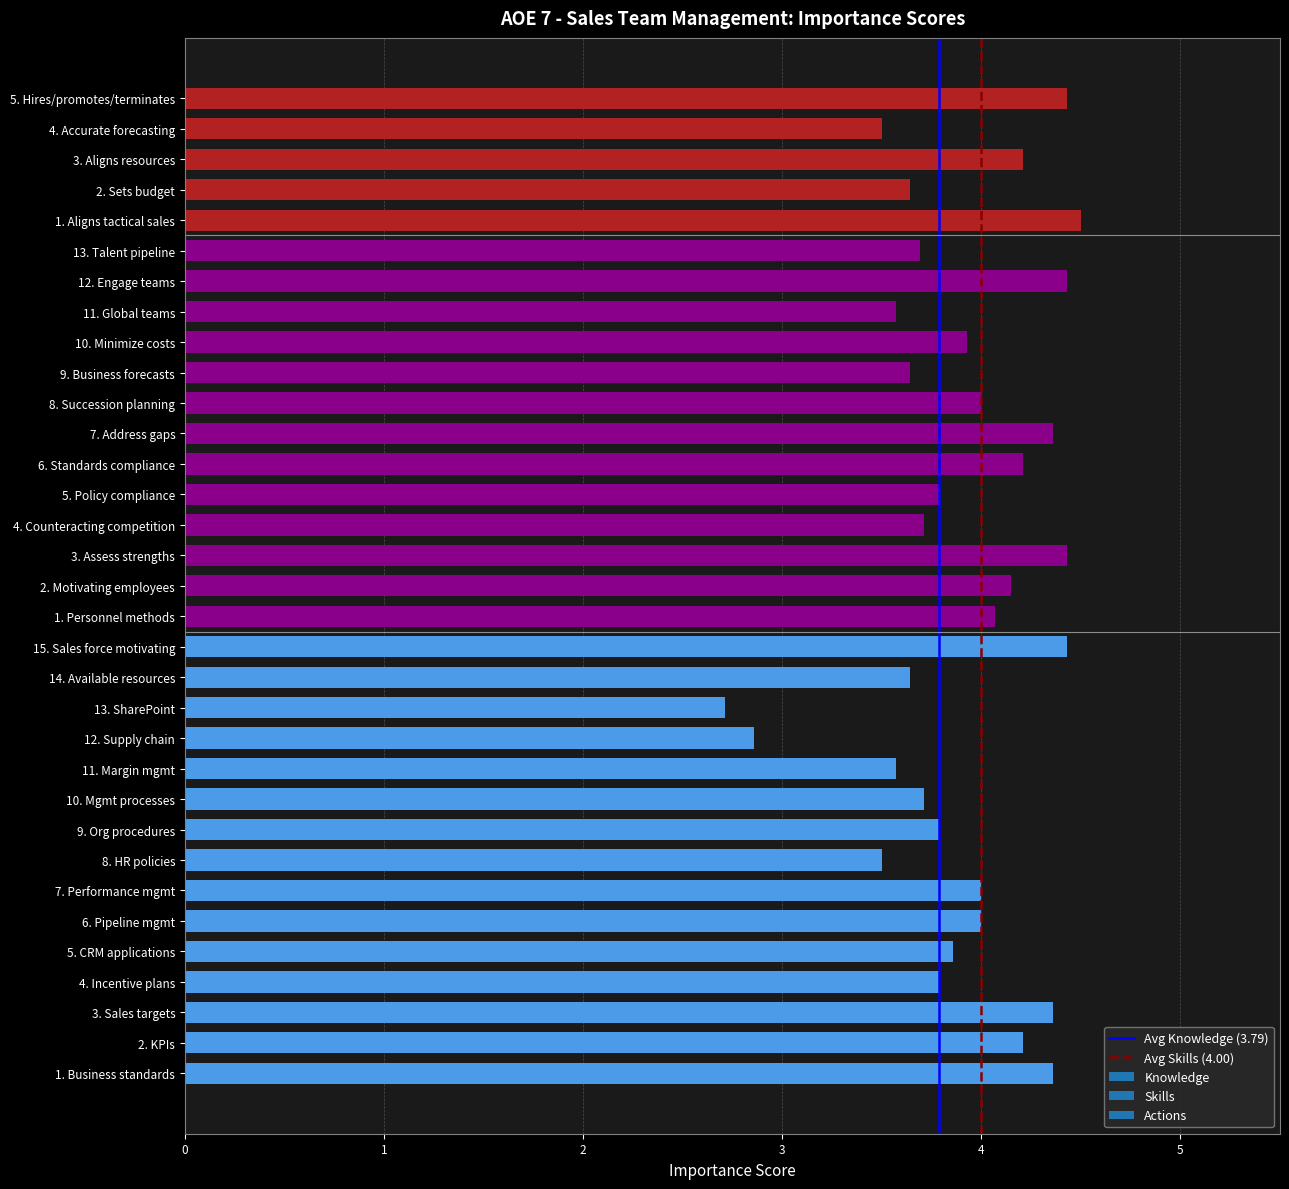

What is the sum of all values?

129.1